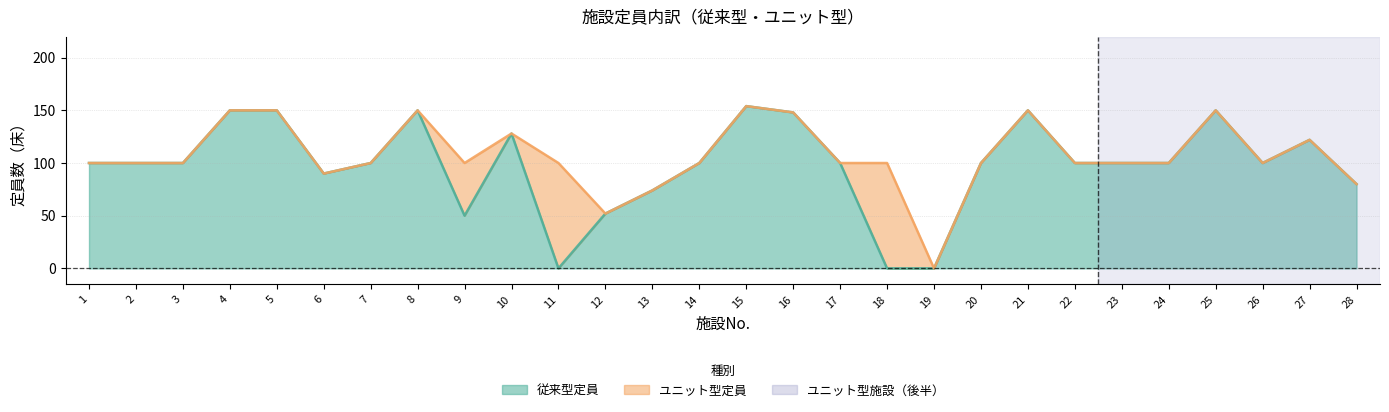

True or false: the data shows 0 at 18.

True